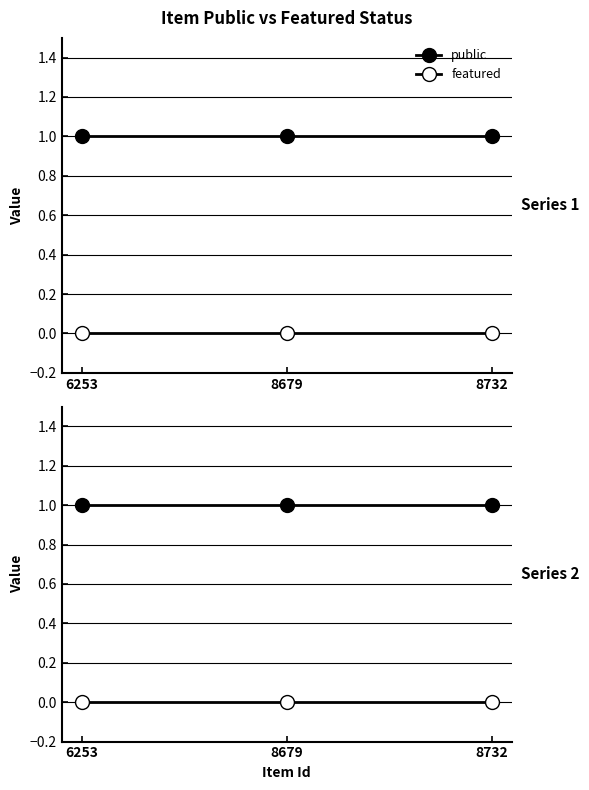

Reading left to right, what are all the values shown in this chart?

public: 1	1	1
featured: 0	0	0